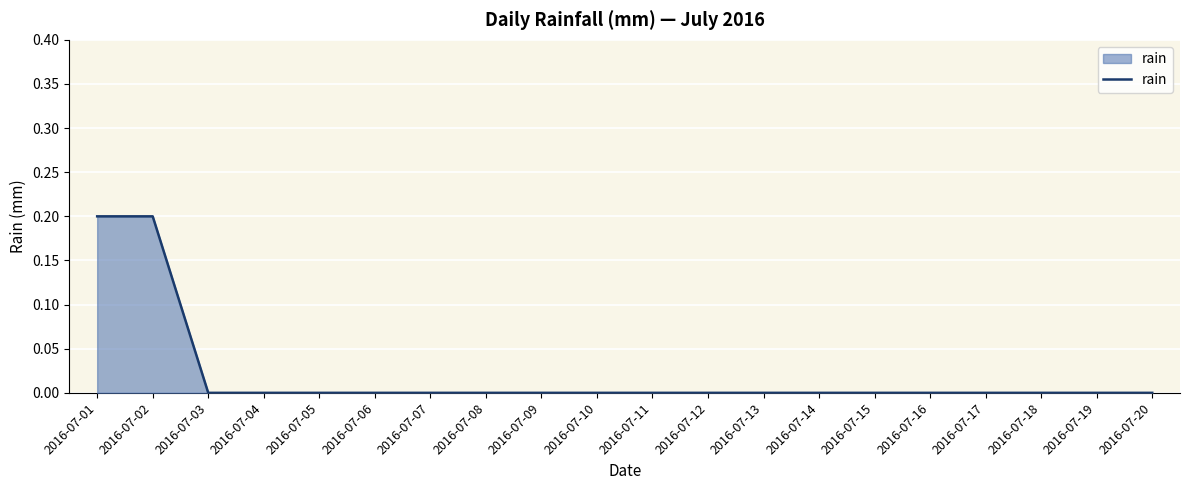

Which has a higher value, 2016-07-10 or 2016-07-01?

2016-07-01